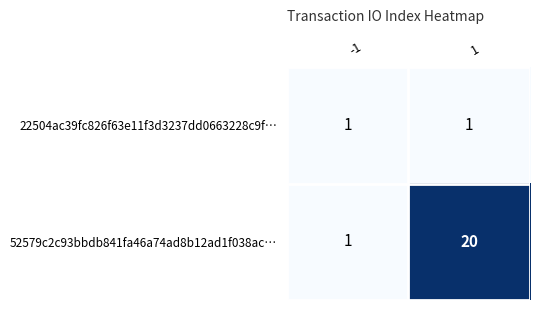

What is the maximum value shown in the chart?

20